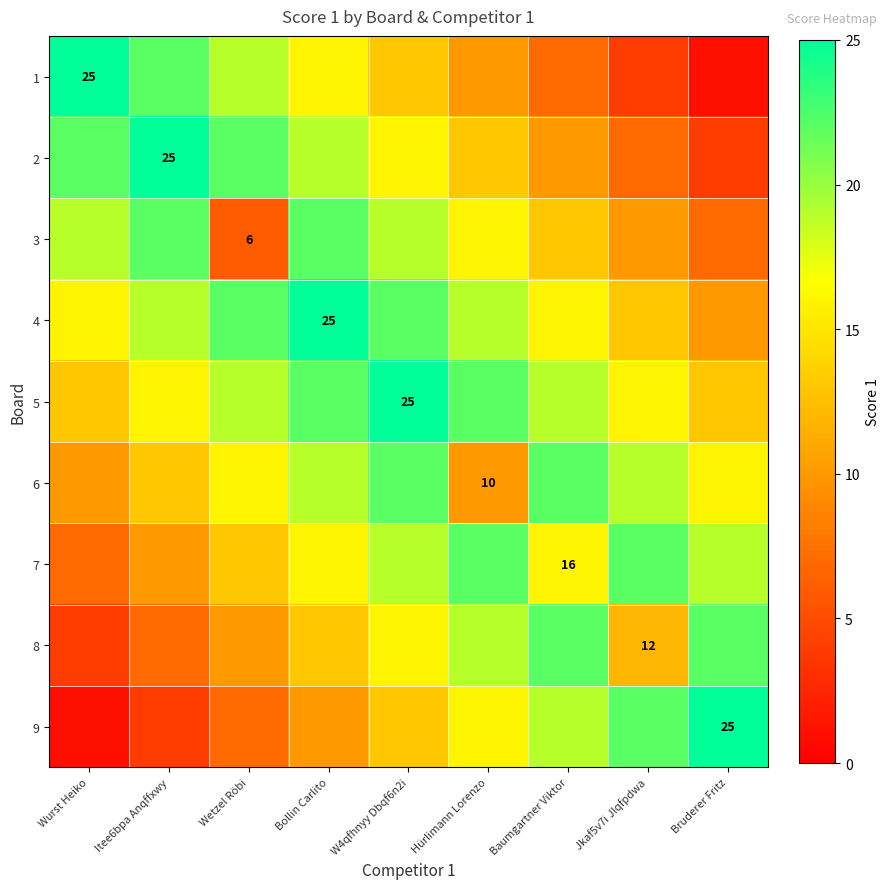

True or false: 9 has a value of 4 at Itee6bpa Anqffxwy.

True